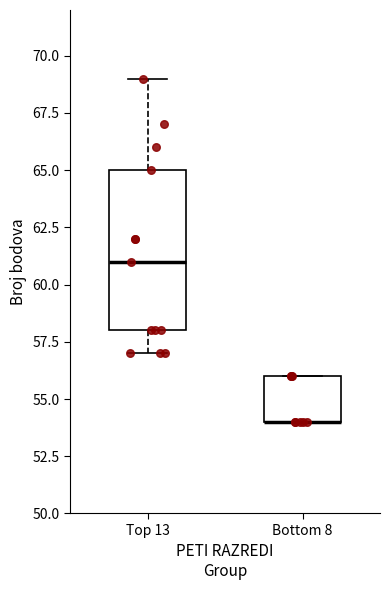

Where is the upper edge of the box for Top 13 on the y-axis? The values are not printed on the chart, so give them approximately, as read against the axis.

65